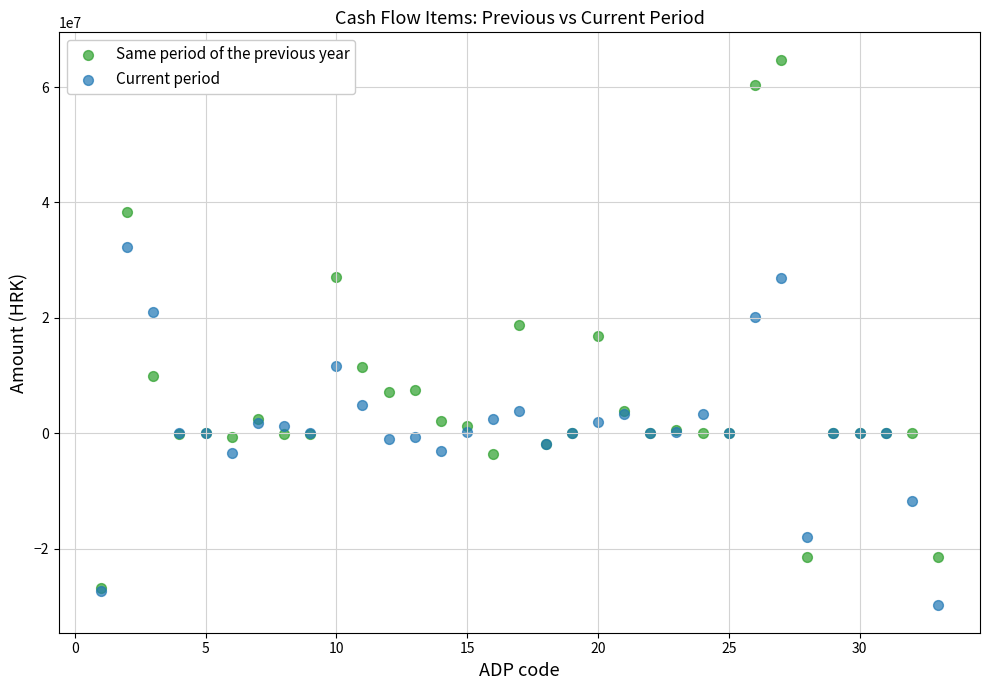

What are all the series names shown in the legend?

Same period of the previous year, Current period